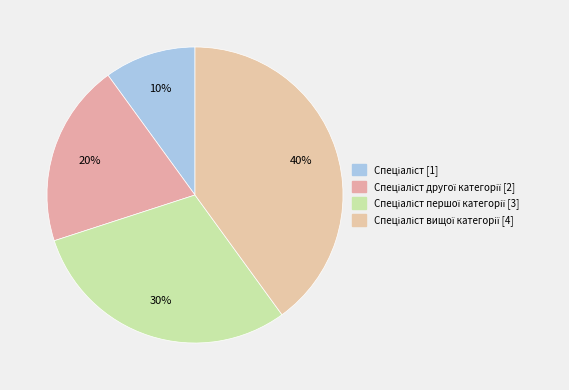

Which category has the smallest portion of the pie?

Спеціаліст